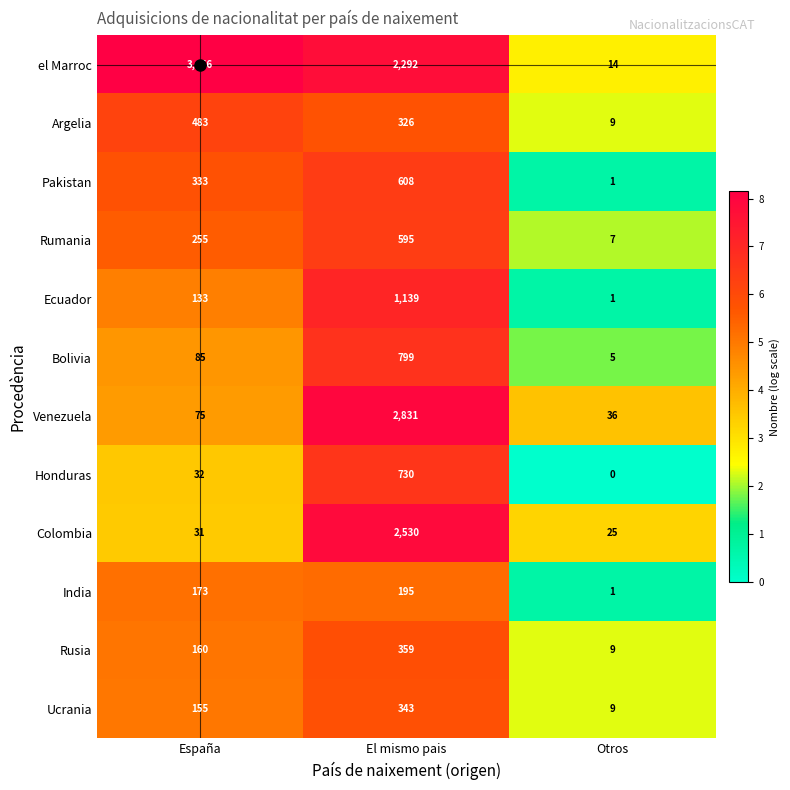

The Pakistan series shows 608 at El mismo pais. True or false?

True